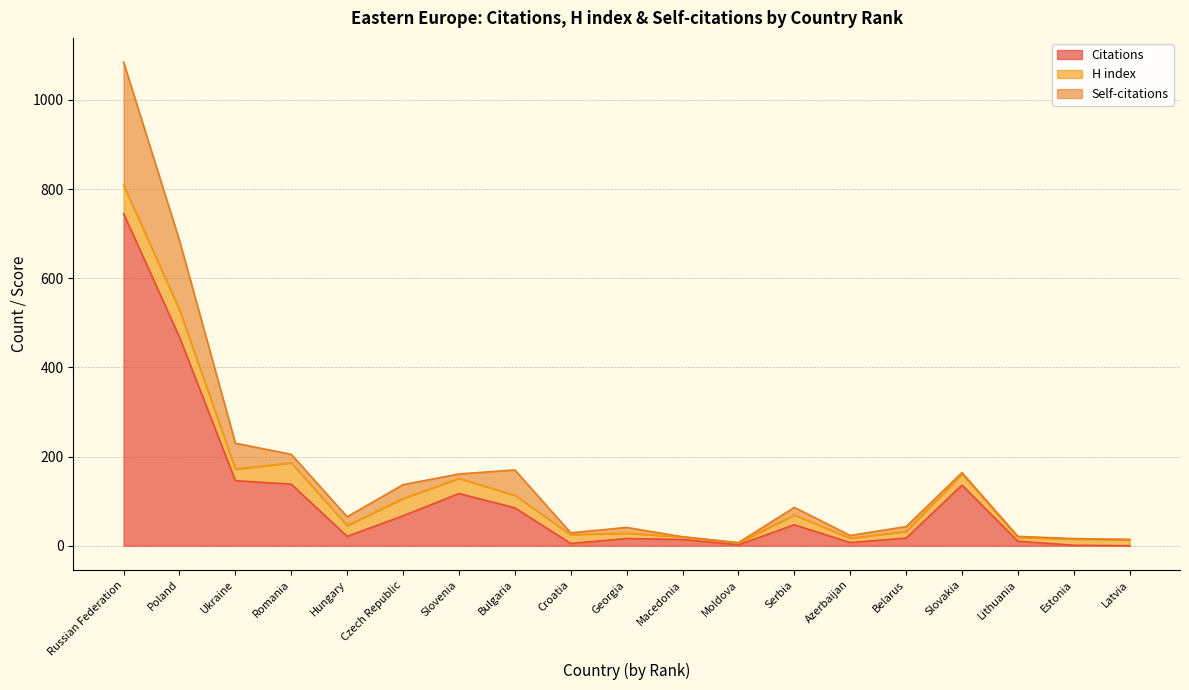

What is the maximum value for Citations?

745